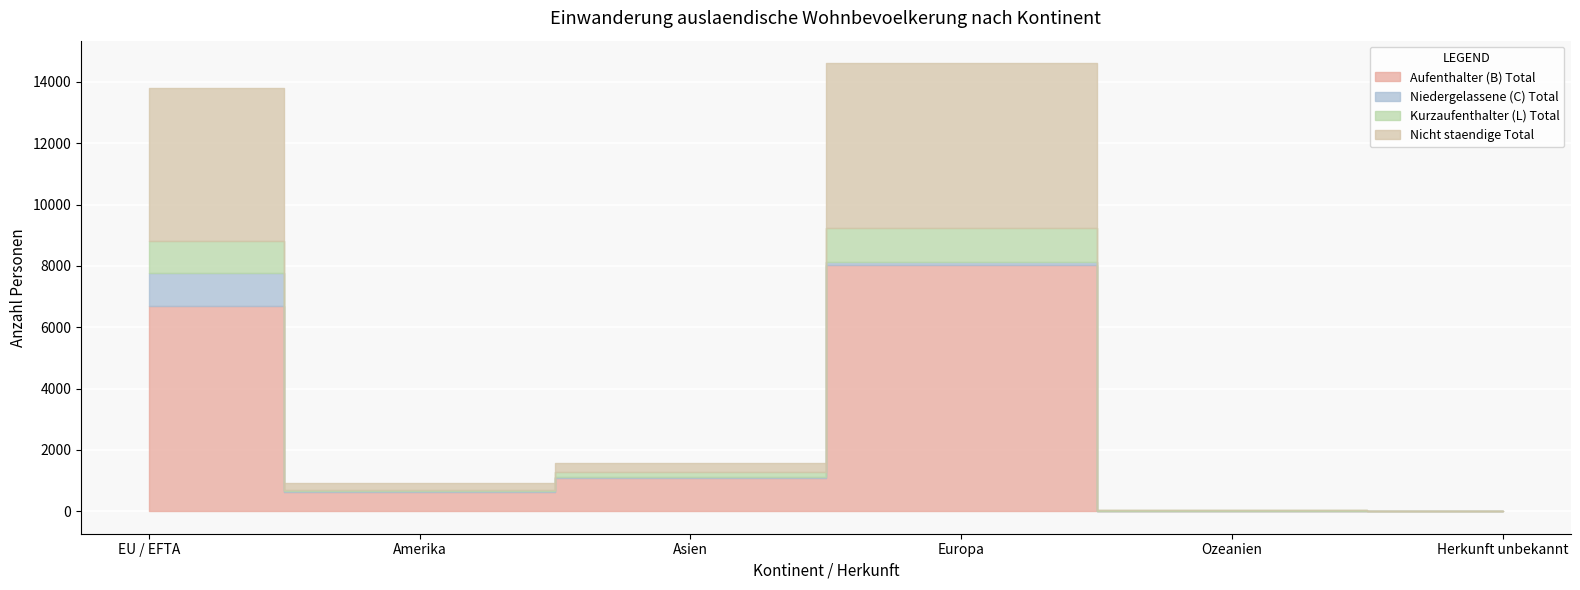

Reading left to right, list all the values displayed in this chart.

Aufenthalter (B) Total: EU / EFTA=6692	Amerika=641	Asien=1099	Europa=8034	Ozeanien=23	Herkunft unbekannt=17
Niedergelassene (C) Total: EU / EFTA=1092	Amerika=9	Asien=10	Europa=101	Ozeanien=0	Herkunft unbekannt=0
Kurzaufenthalter (L) Total: EU / EFTA=1037	Amerika=31	Asien=157	Europa=1093	Ozeanien=5	Herkunft unbekannt=1
Nicht staendige Total: EU / EFTA=4986	Amerika=245	Asien=306	Europa=5386	Ozeanien=5	Herkunft unbekannt=0